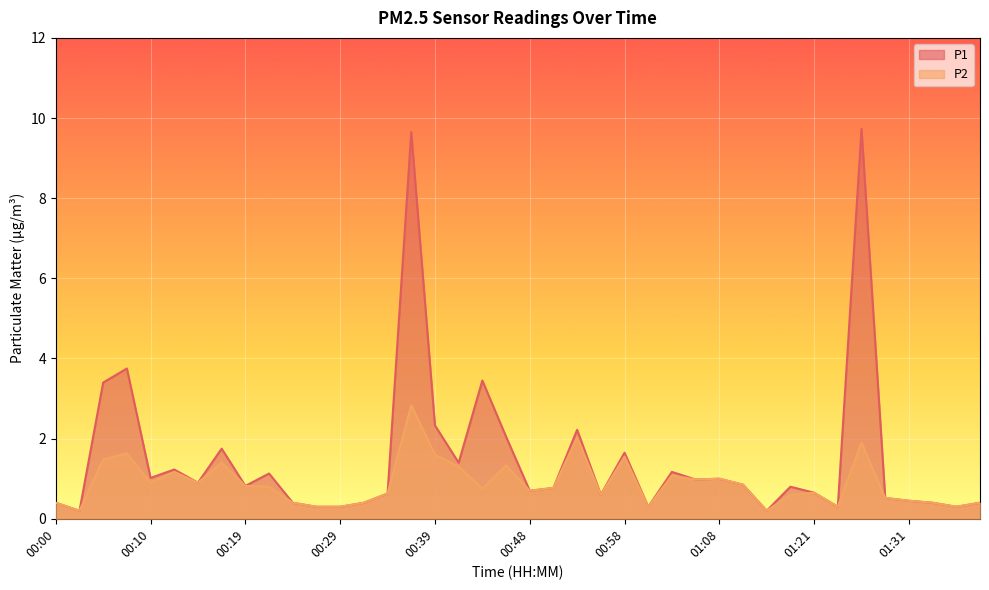

What are all the series names shown in the legend?

P1, P2